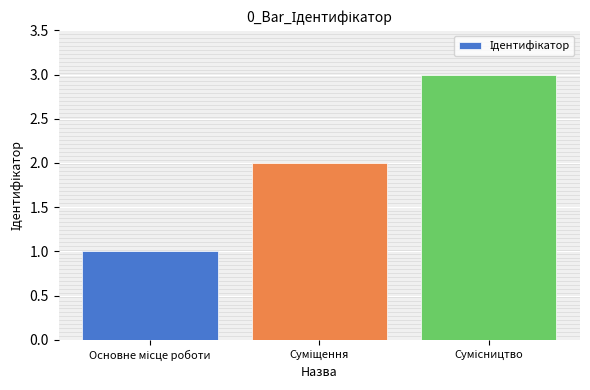

What is the sum of all values?

6